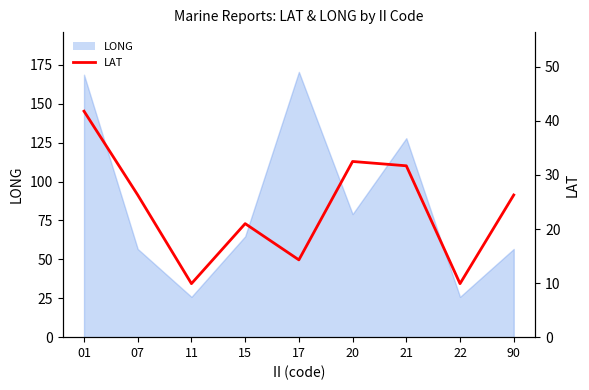

Does the chart display data point markers on the line(s)?

No